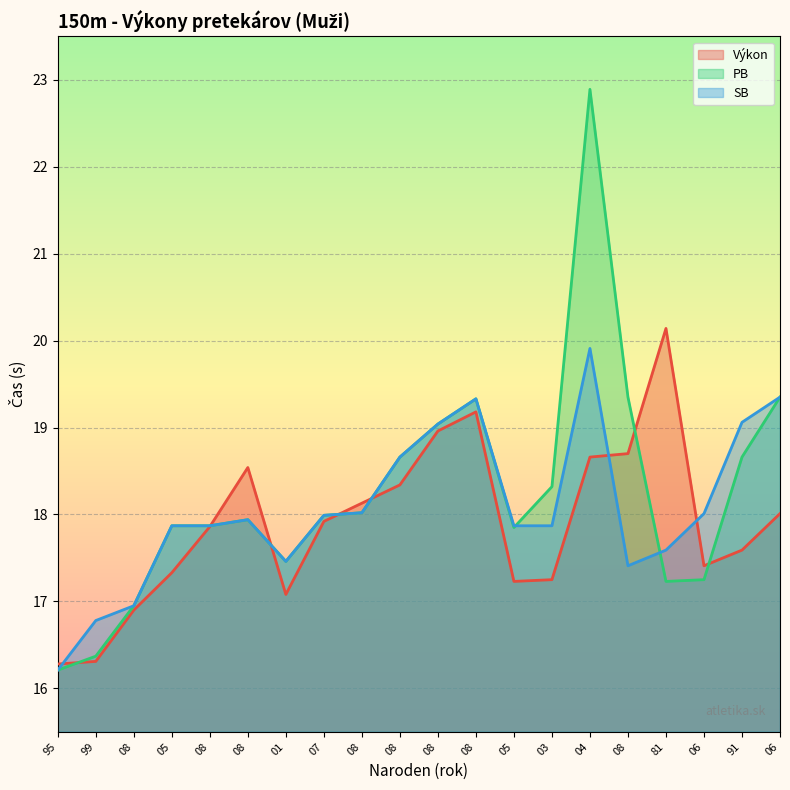

How many data points in Výkon are above 17?

17